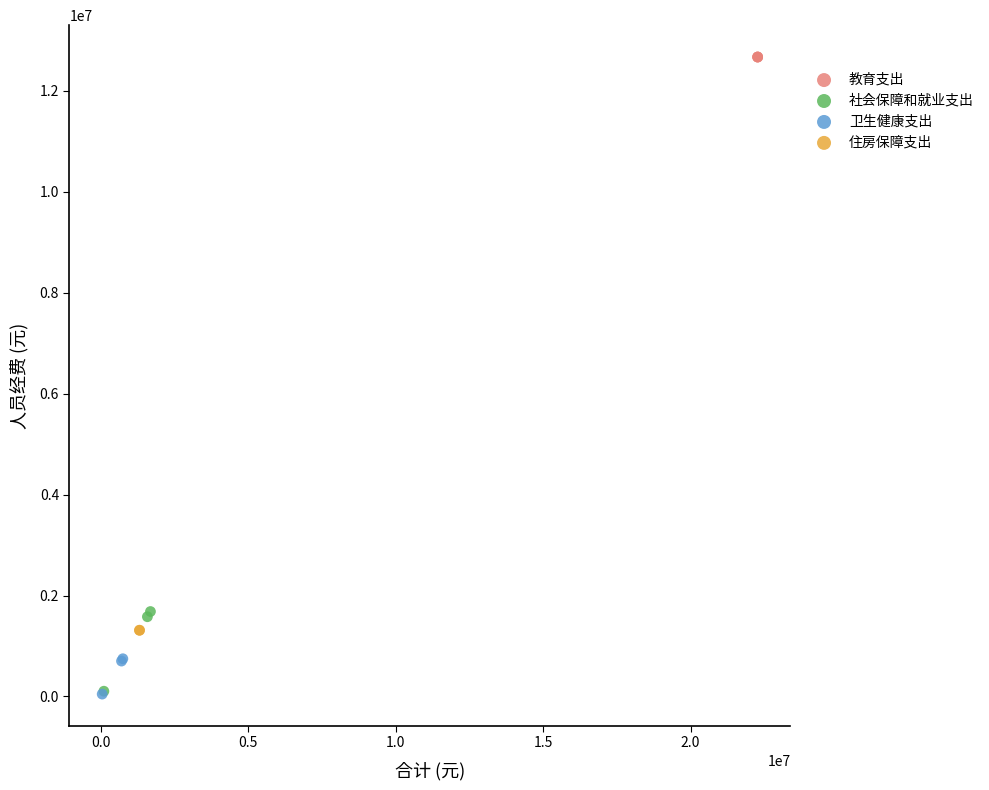

Which series reaches the maximum Y coordinate?

教育支出